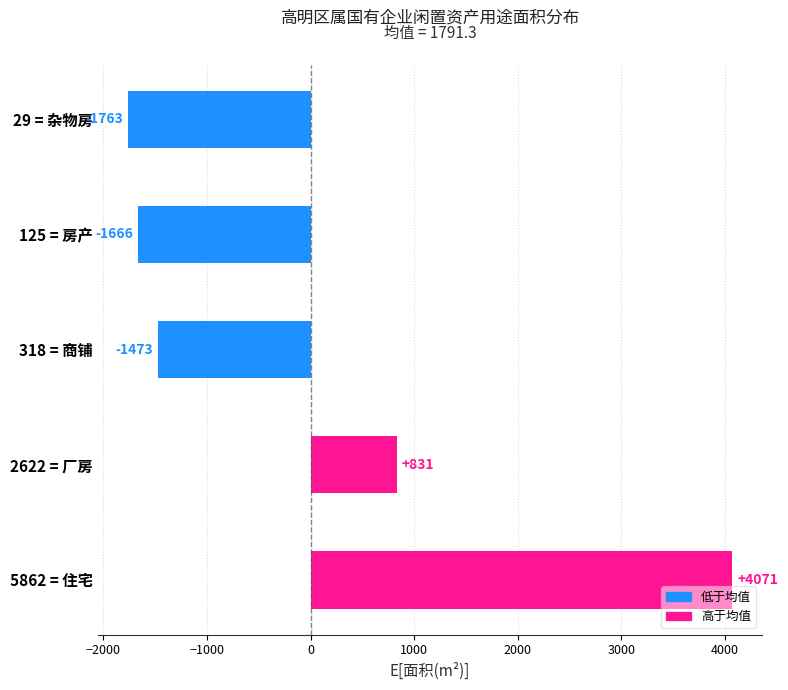

Which has a higher value, 29 = 杂物房 or 125 = 房产?

125 = 房产